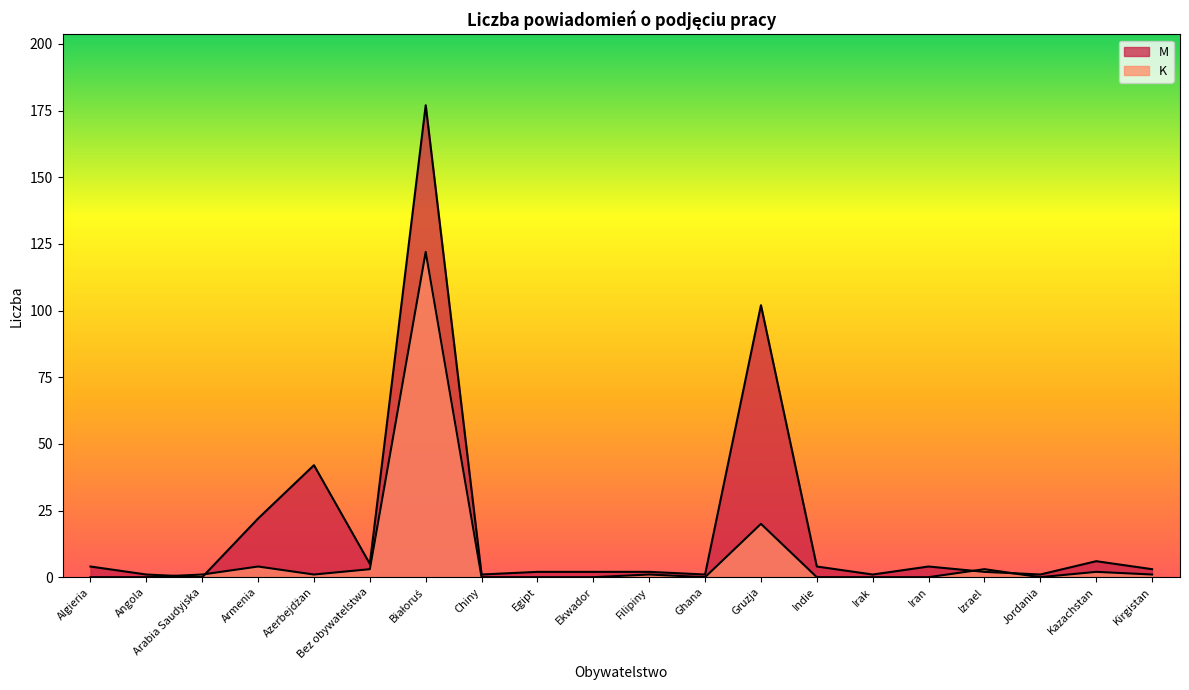

In K, how many points are lower than both neighbors (excluding endpoints)?

3